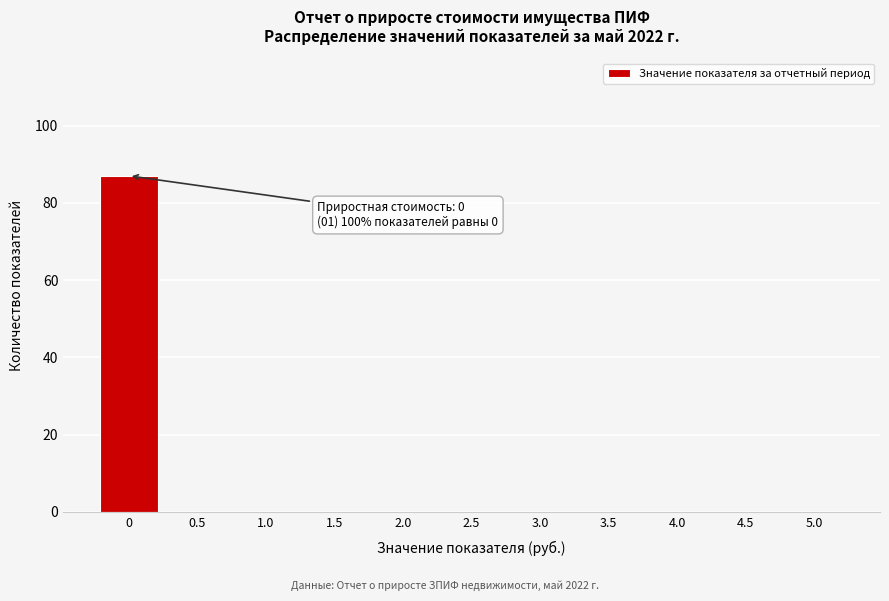

Reading left to right, transcribe all the data shown in this chart.

0=87	0.5=0	1.0=0	1.5=0	2.0=0	2.5=0	3.0=0	3.5=0	4.0=0	4.5=0	5.0=0